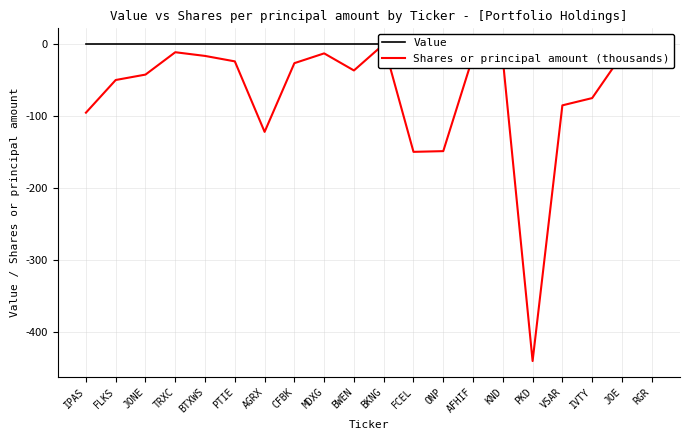

Reading right to left, extract all data points from this chart.

Value: 0.0	0.0	0.0	0.0	0.0	0.0	0.0	0.0	0.0	0.0	0.0	0.0	0.0	0.0	0.0	0.0	0.0	0.0	0.0	0.0
Shares or principal amount (thousands): -5.6	-15.0	-75.0	-85.1	-440.8	-21.0	-16.9	-148.8	-149.8	-0.1	-36.6	-12.8	-26.4	-122.0	-23.9	-16.3	-11.2	-42.3	-49.8	-95.3